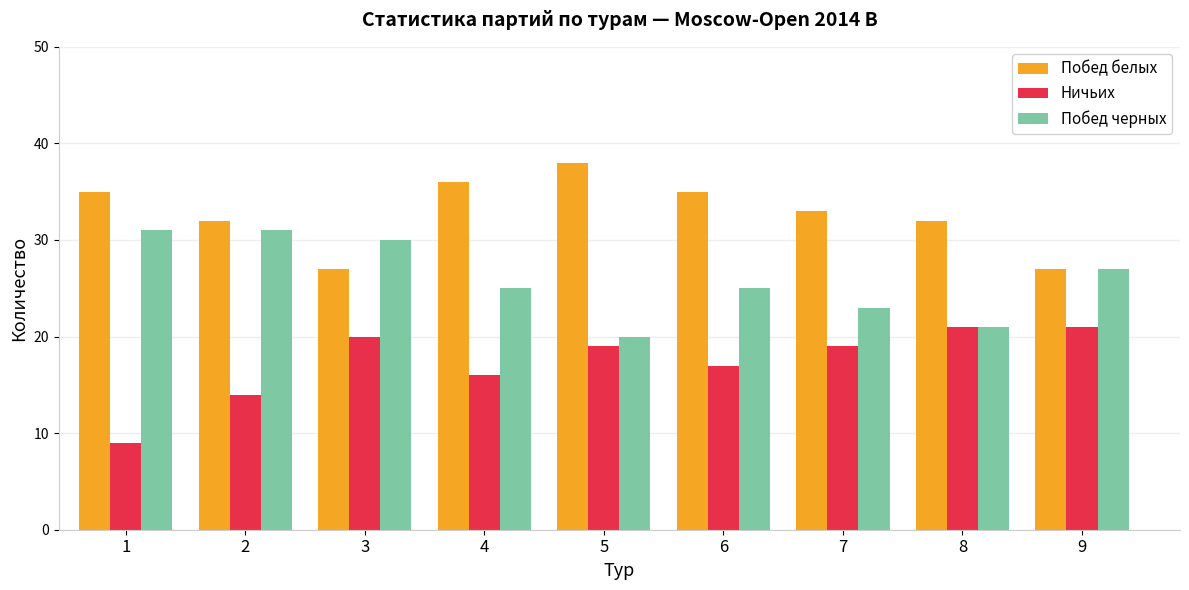

List the series in order of their overall mean, lowest first.

Ничьих, Побед черных, Побед белых